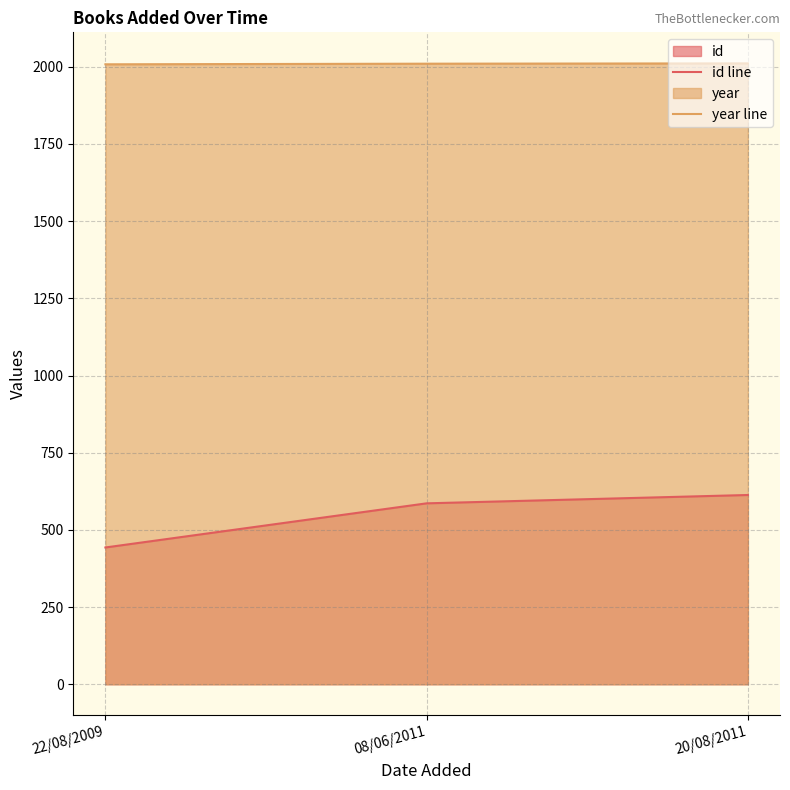

Count the number of categories in the chart.

3